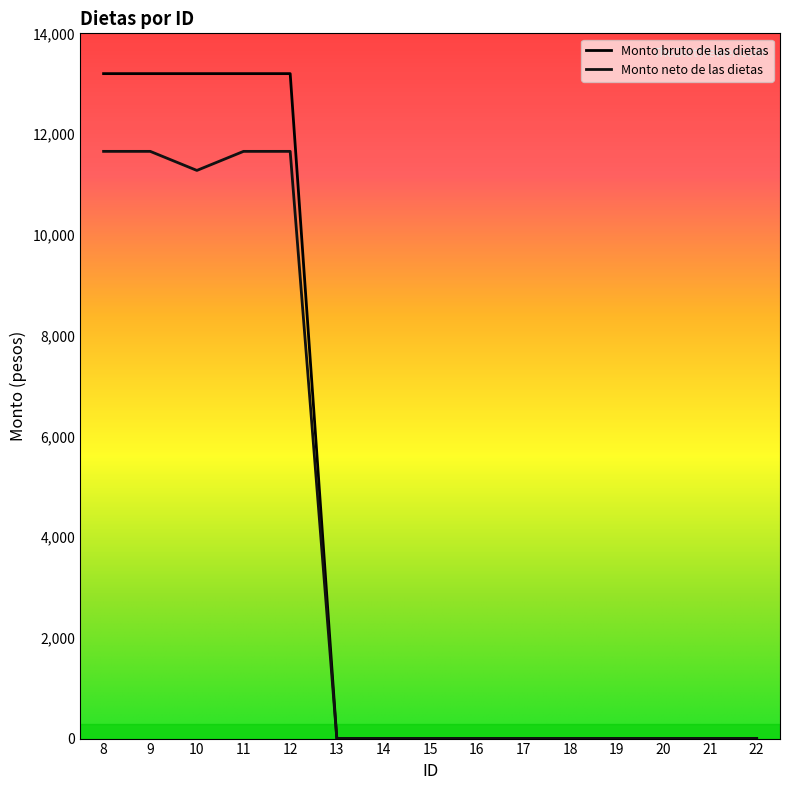

At which label does Monto bruto de las dietas reach its peak?

8